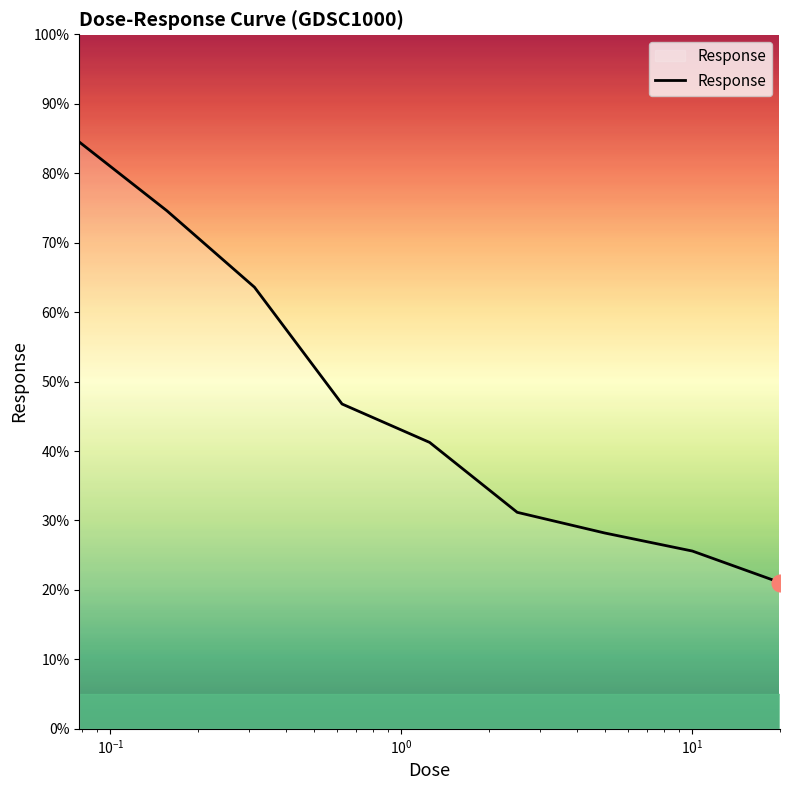

What is the maximum value shown in the chart?

84.5